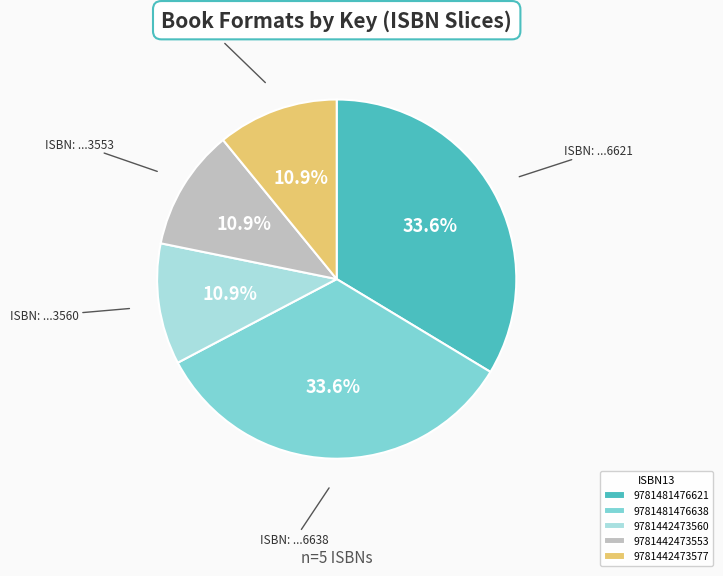

Do 9781442473553 and 9781442473560 together represent more than half of the pie?

No